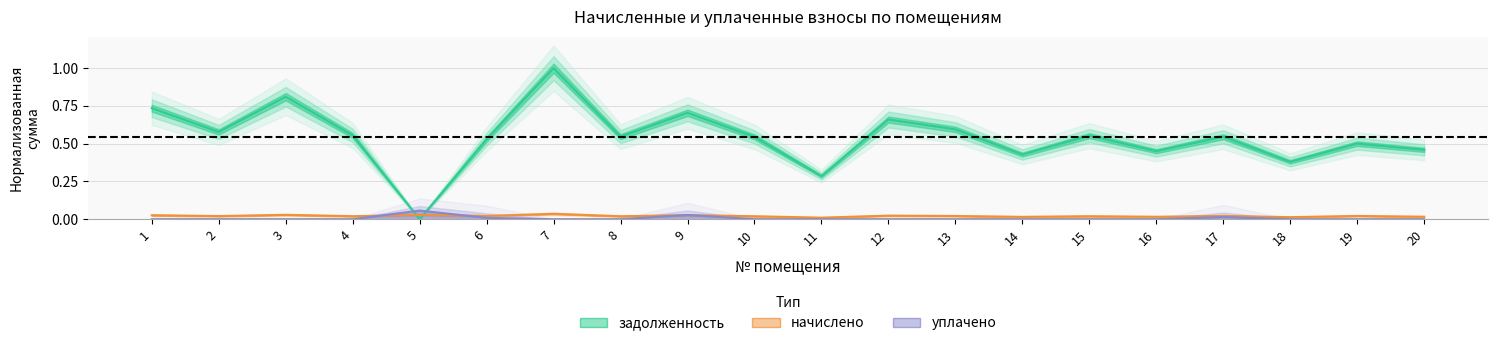

Which label corresponds to the largest value in the chart?

7